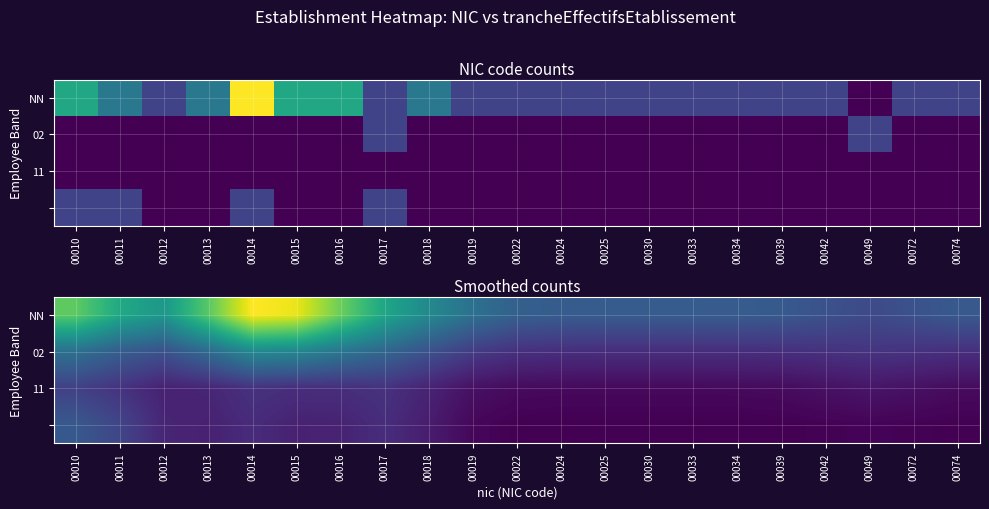

Which series has the largest total across all categories?

NN